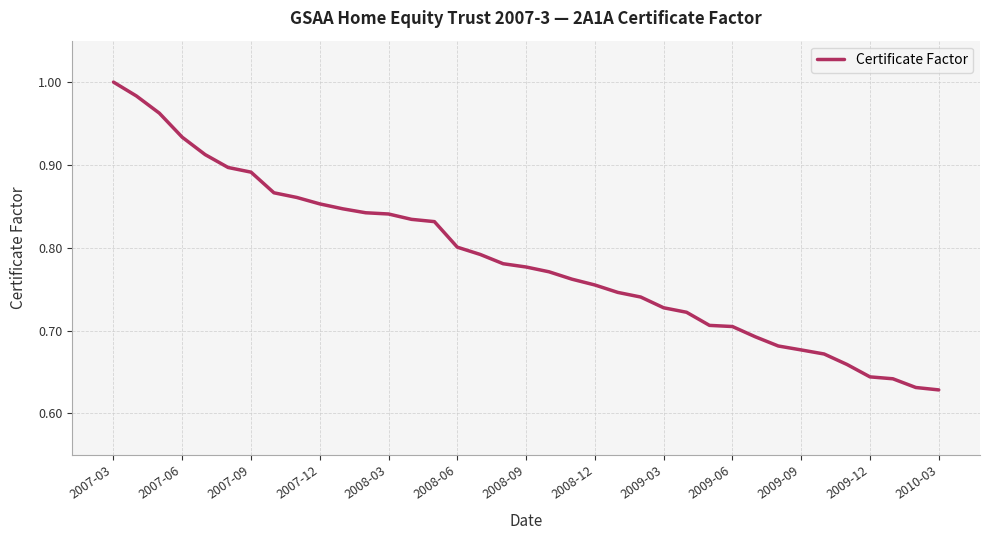

Which label corresponds to the largest value in the chart?

2007-03